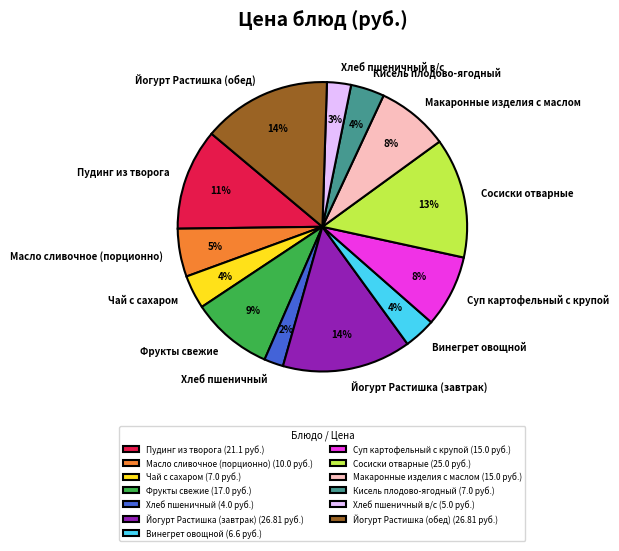

True or false: Йогурт Растишка (обед) accounts for 24% of the total.

False